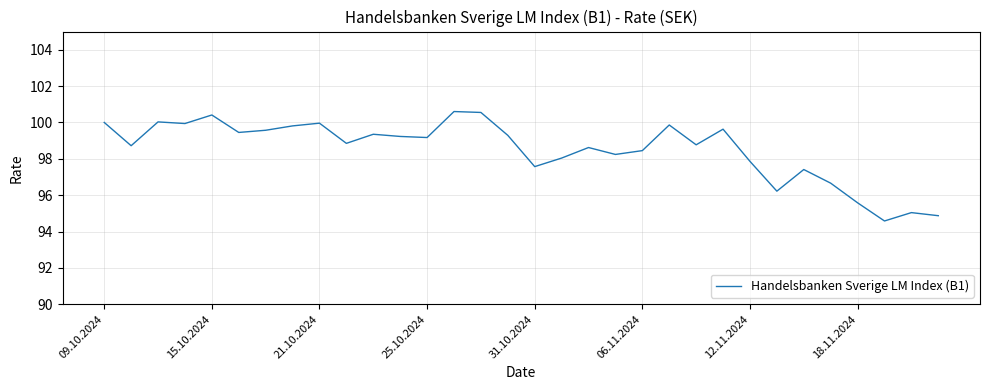

What is the smallest value displayed?

94.6